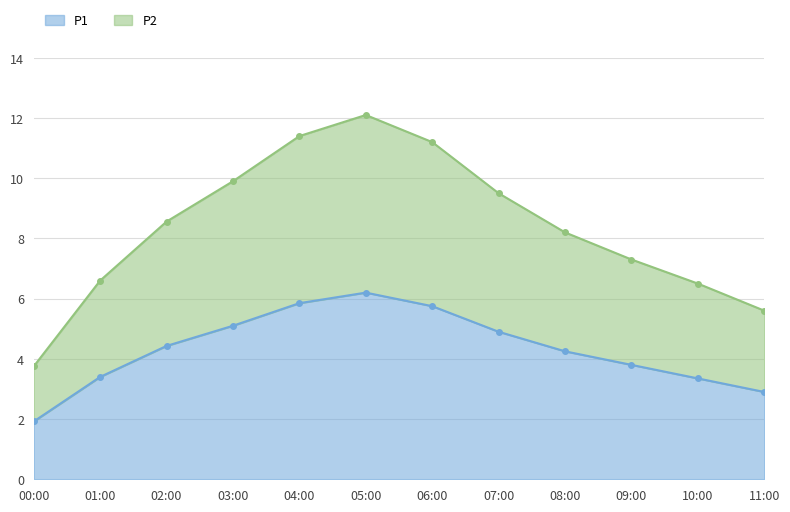

List the series in order of their peak value, lowest first.

P1, P2